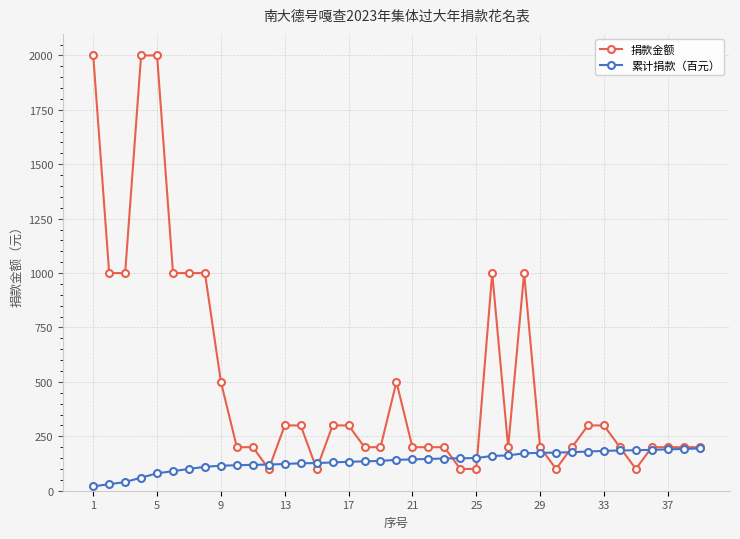

At how many categories does at least one series exceed 477?

12